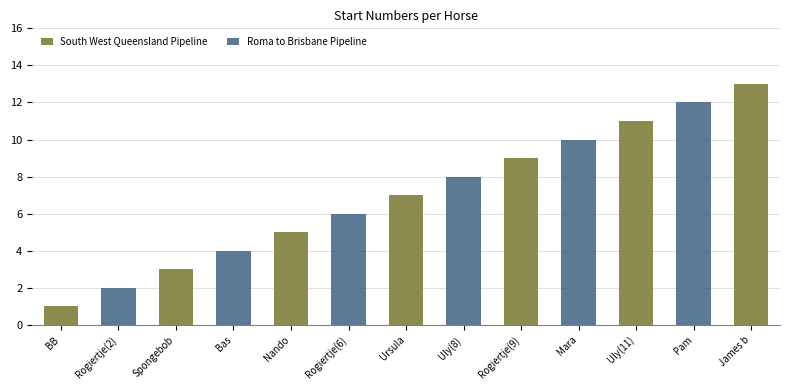

Which series has the largest total across all categories?

South West Queensland Pipeline